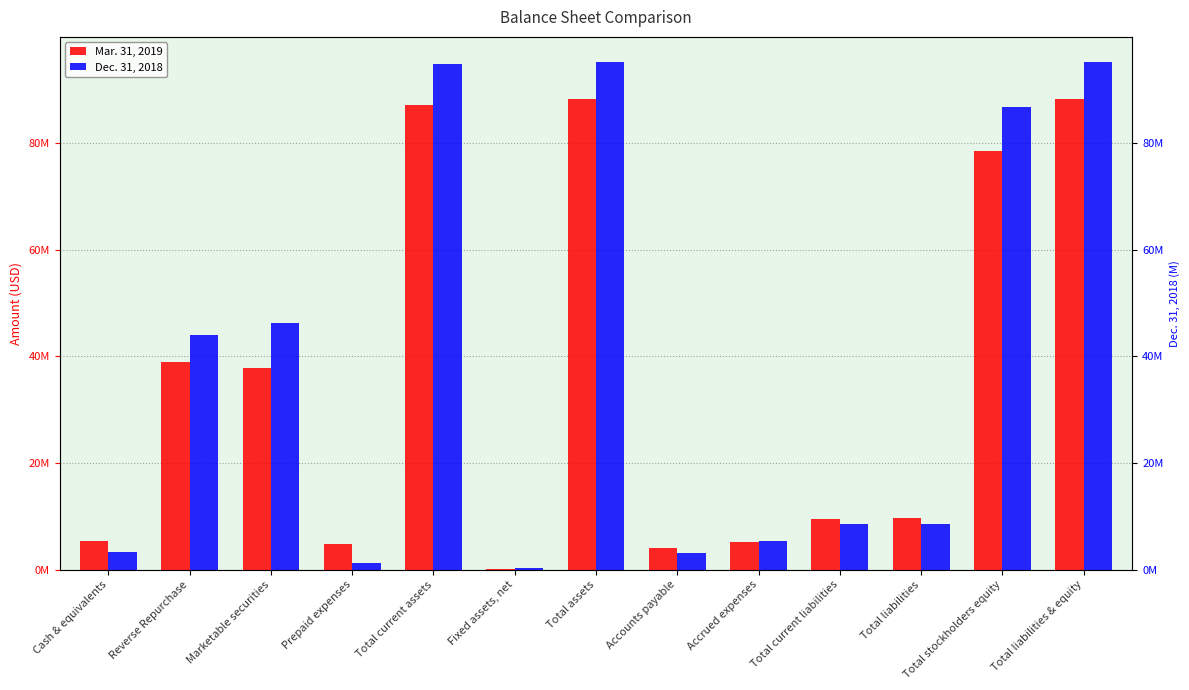

Reading left to right, list all the values displayed in this chart.

Mar. 31, 2019: 5297555	39000000	37826635	4872067	86996257	215908	88128123	4013362	5257071	9491545	9648353	78479770	88128123
Dec. 31, 2018: 3357472	44000000	46242220	1169594	94769286	235225	95091155	3051678	5421498	8473176	8473176	86617979	95091155